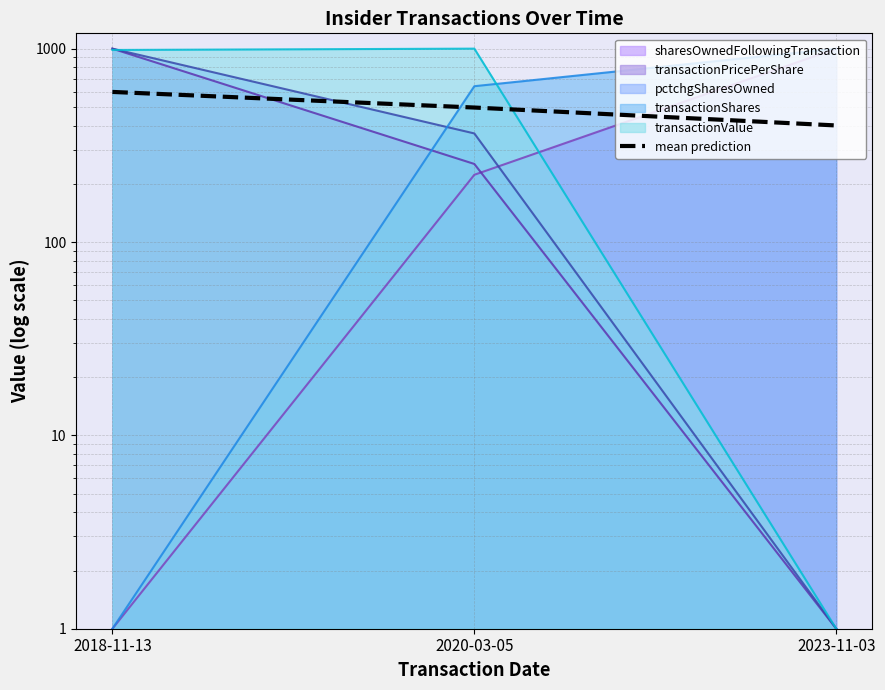

Reading right to left, transcribe all the data shown in this chart.

2023-11-03=400.6	2020-03-05=495.9	2018-11-13=597.3